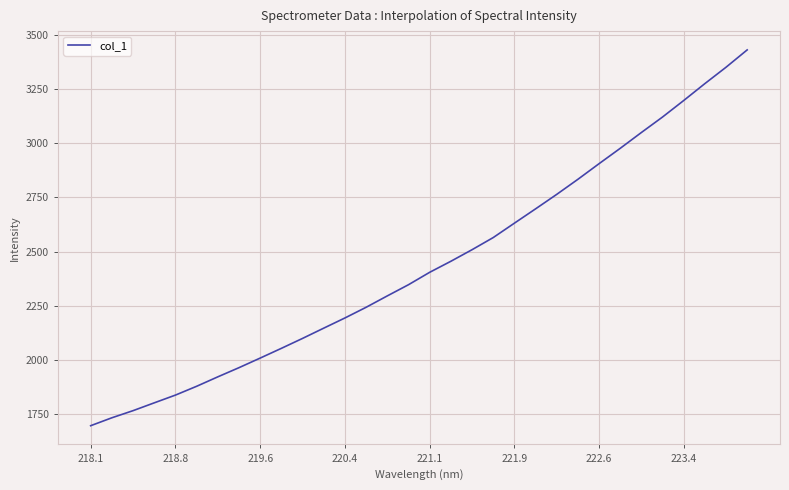

Reading left to right, list all the values displayed in this chart.

1697.1	1733.6	1766.5	1802.5	1838.3	1878.9	1922.5	1964.9	2009.1	2054.0	2099.9	2147.2	2194.1	2243.4	2295.9	2347.5	2404.7	2455.5	2508.9	2564.9	2631.3	2697.2	2764.1	2833.6	2905.6	2976.5	3049.5	3120.9	3197.0	3274.9	3350.4	3430.4